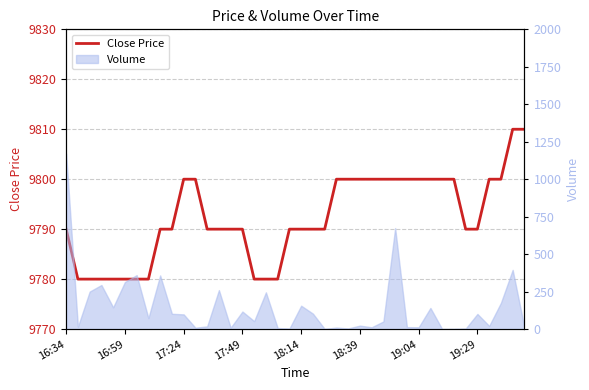

Where does the data first go above 9790?

17:24